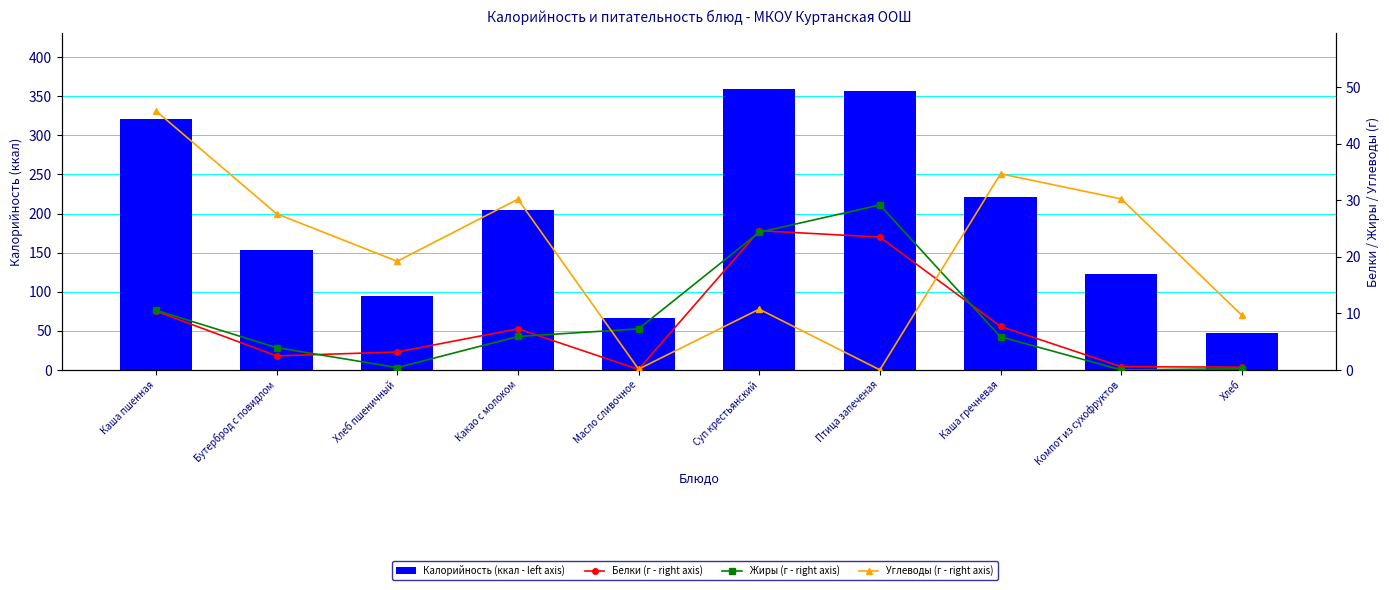

Read the Калорийность (ккал - left axis) value at Каша пшенная.

321.5